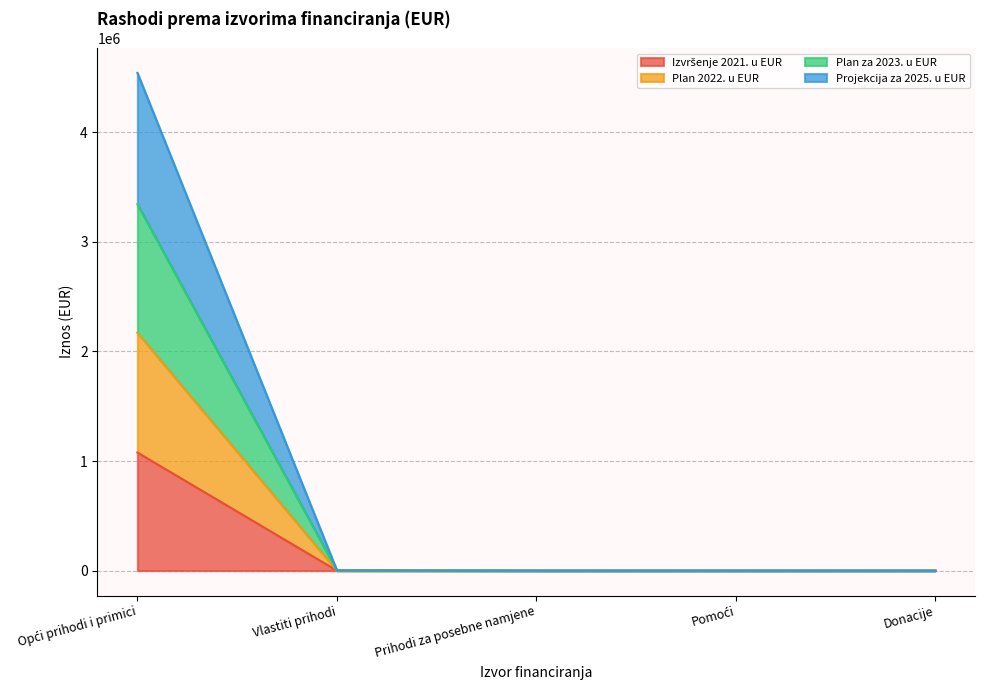

True or false: Izvršenje 2021. u EUR and Projekcija za 2025. u EUR cross at least once.

False